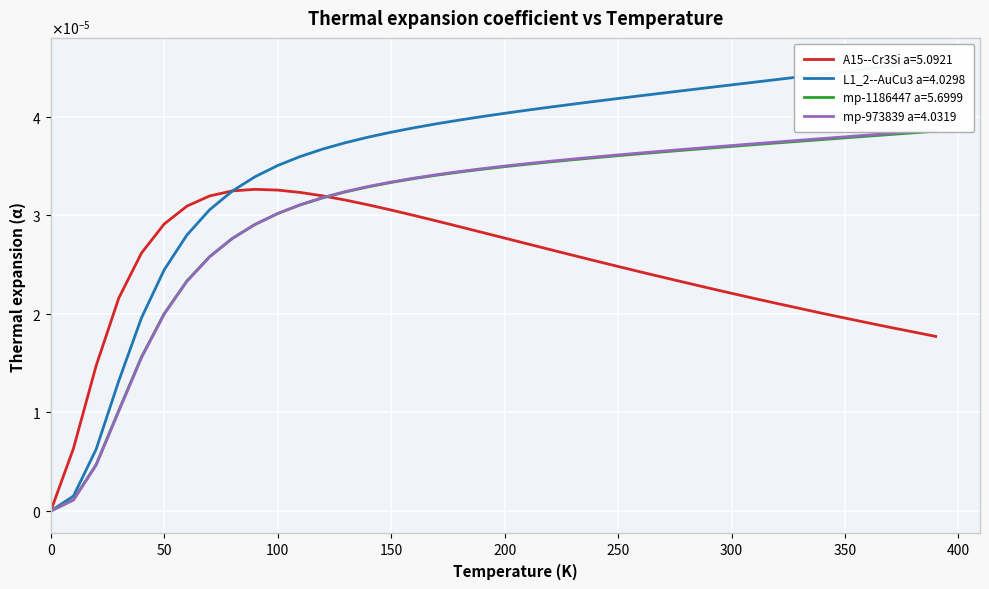

The L1_2--AuCu3 a=4.0298 series shows 0.0 at 100. True or false?

True